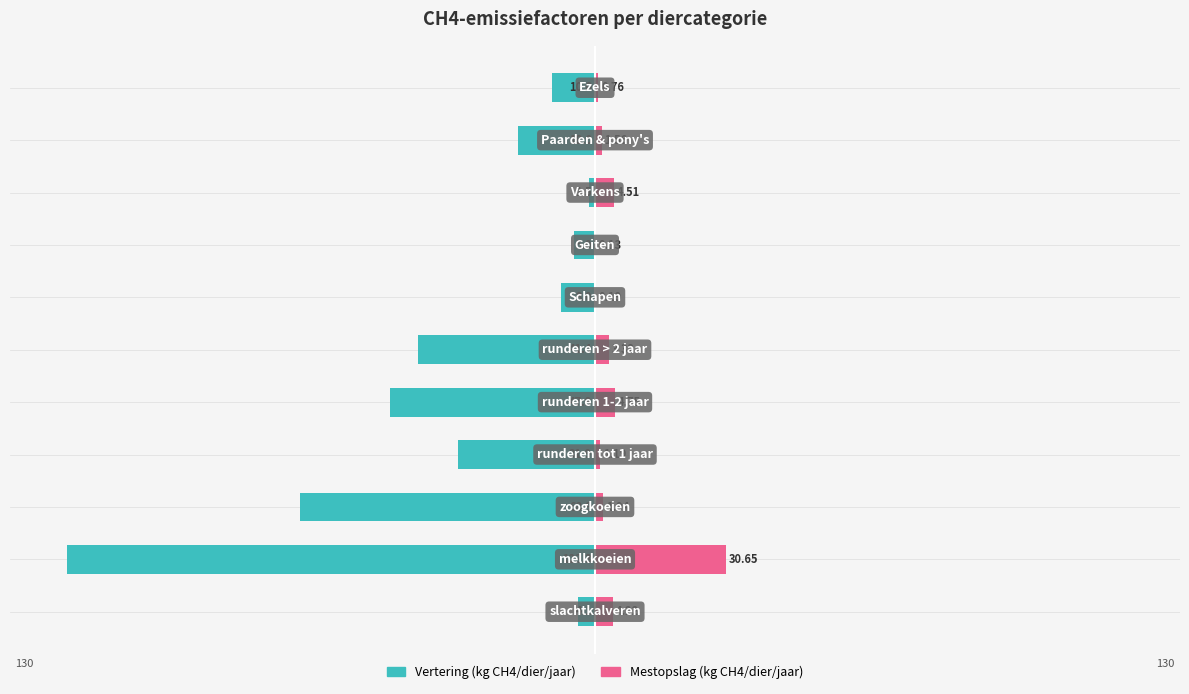

Which series changed the most between 3 and 8?

Vertering (kg CH4/dier/jaar)